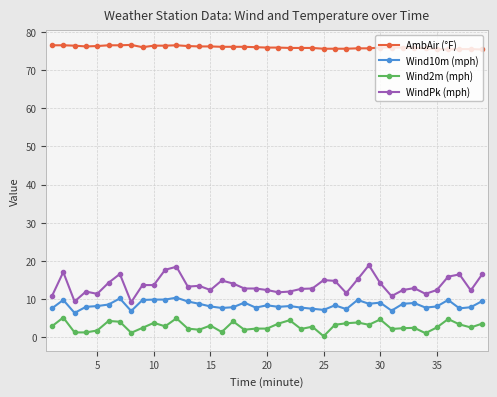

Does the chart have visible grid lines?

Yes